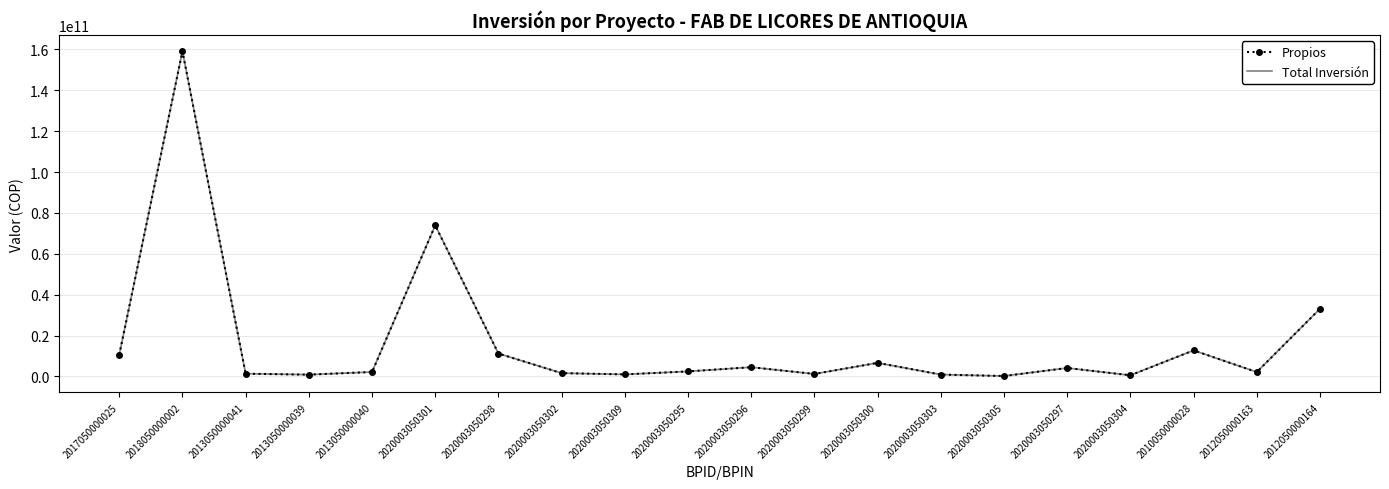

Rank the series by their maximum value, from lowest to highest.

Propios, Total Inversión